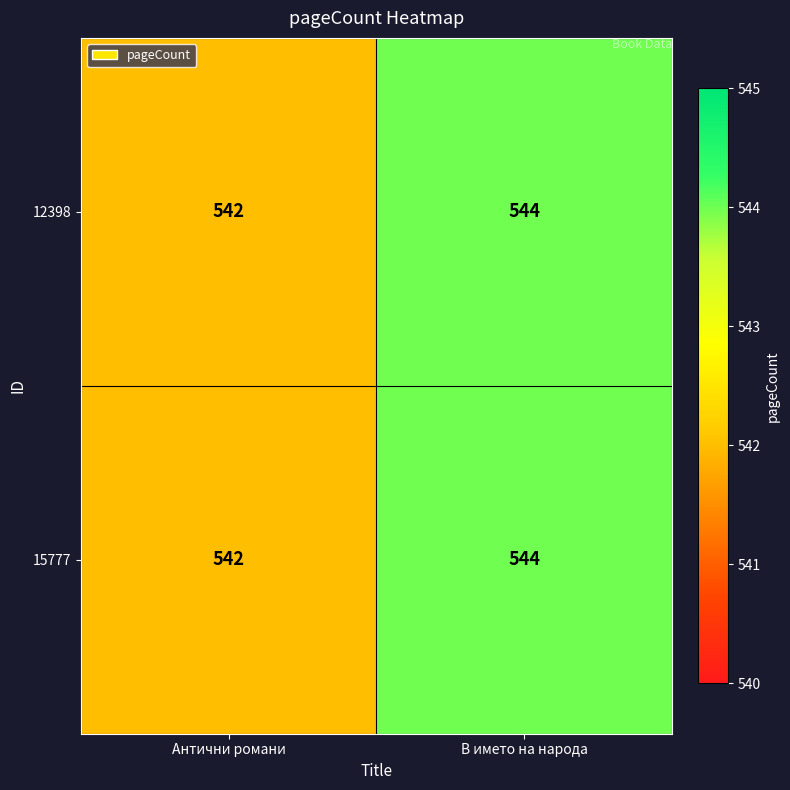

At which label is 12398 closest to 543?

Антични романи